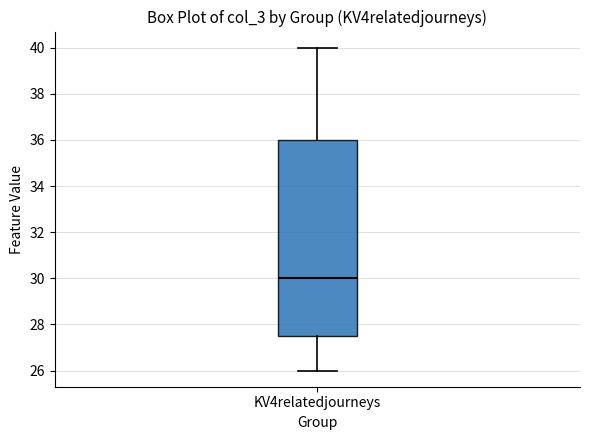

Read this box plot against the y-axis: the position of the median line, the range covered by the box, and the ends of both whiskers. The values are not printed on the chart, so give them approximately, as read against the axis.

median 30.0, box 27.6 to 36.0, whiskers 26.0 to 40.0